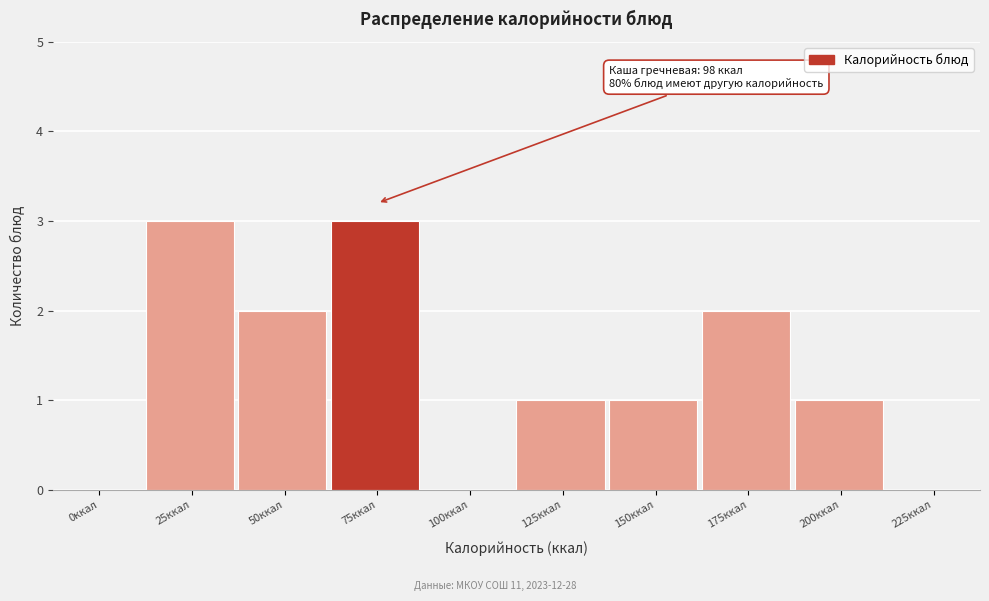

Reading left to right, list all the values displayed in this chart.

0ккал=0	25ккал=3	50ккал=2	75ккал=3	100ккал=0	125ккал=1	150ккал=1	175ккал=2	200ккал=1	225ккал=0